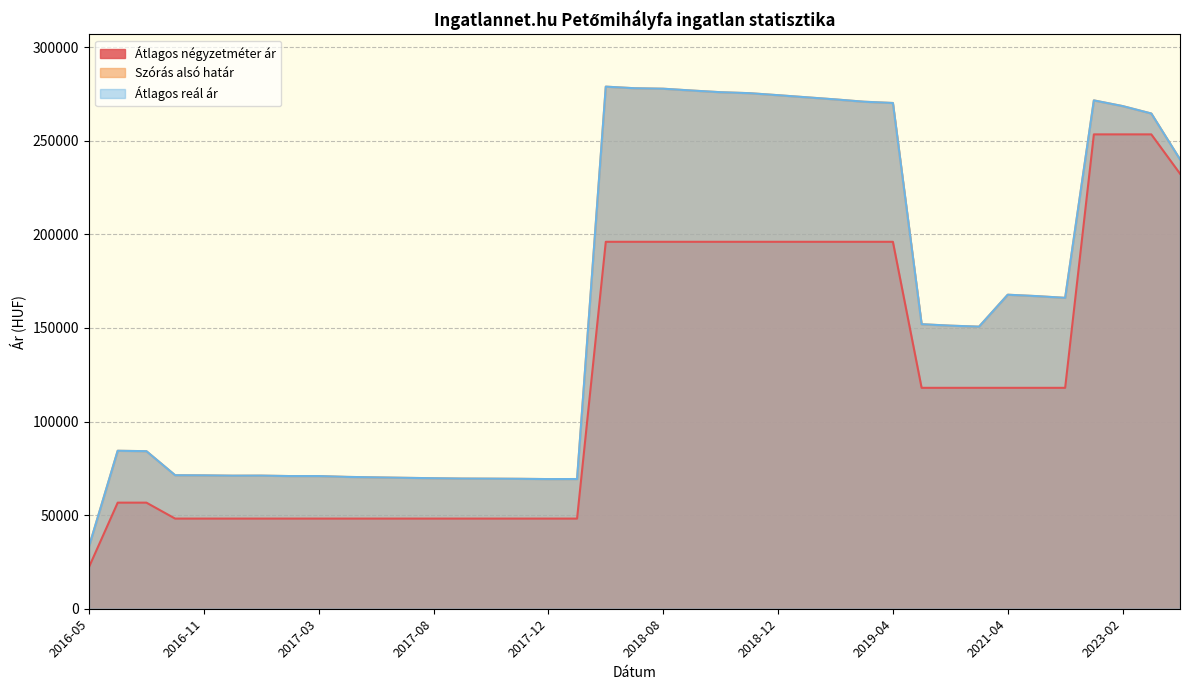

What is the total value across all series at 2016-11?

190634